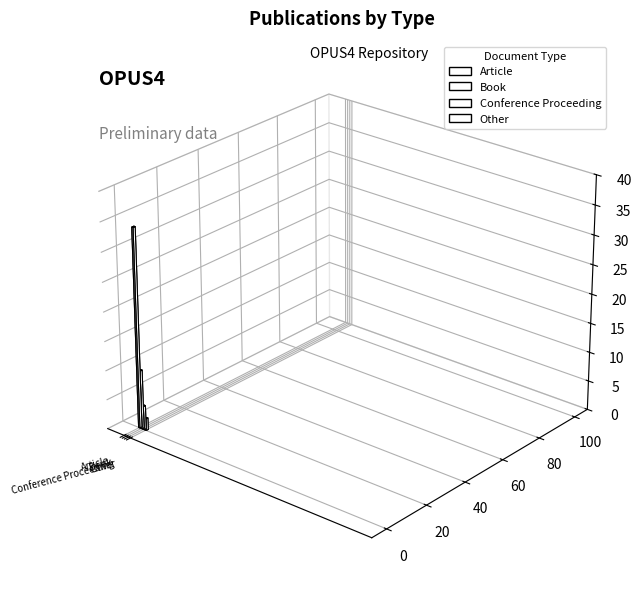

At which label does the data first exceed 10?

Article